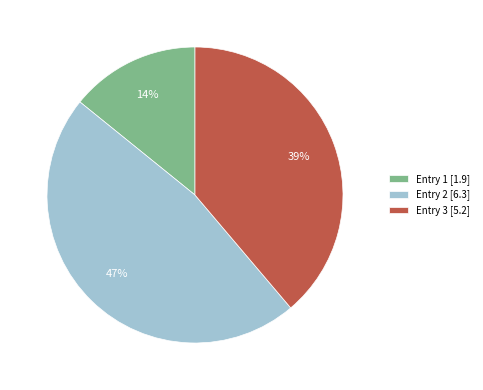

Approximately how many times larger is the value at Entry 1 [1.9] compared to Entry 2 [6.3]?

0.3